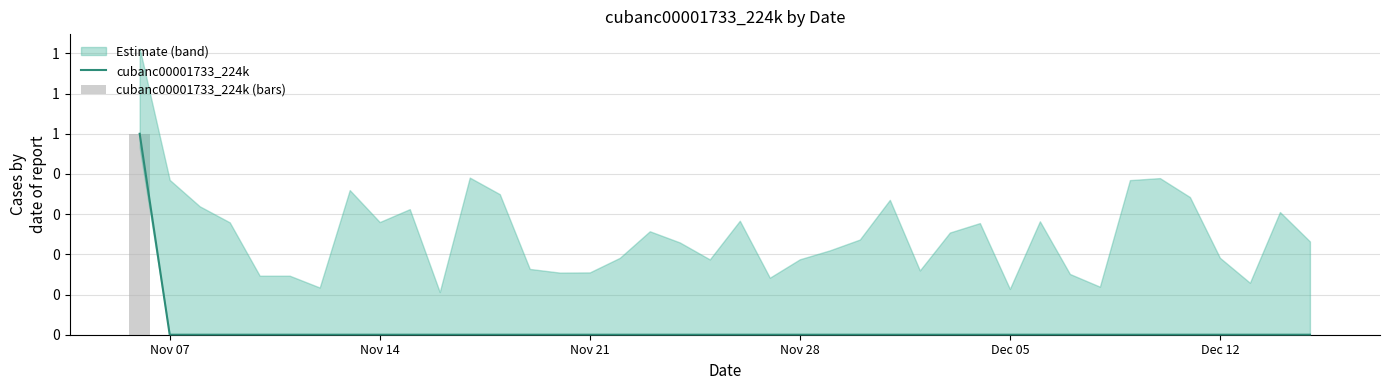

Which category has the lowest value in the cubanc00001733_224k series?

Nov 07